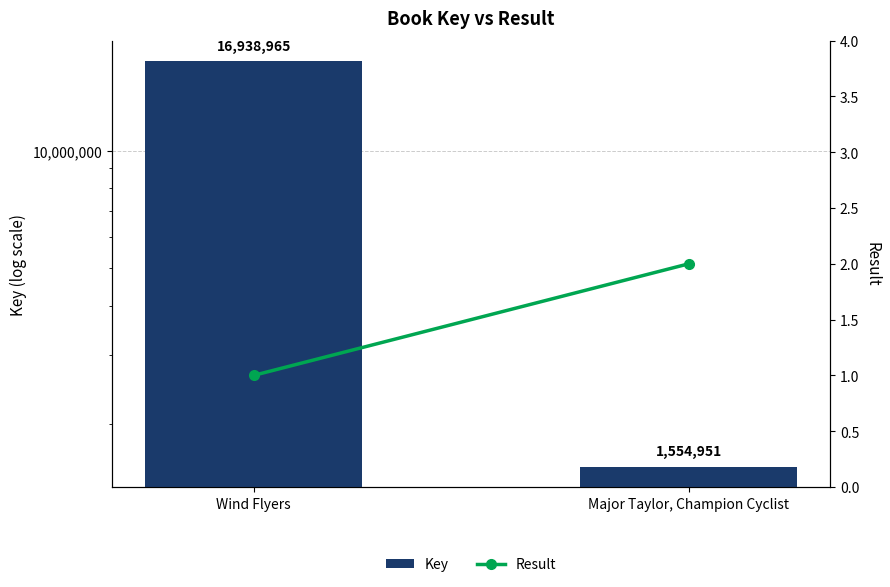

At which category does the chart reach its peak across all series?

Wind Flyers